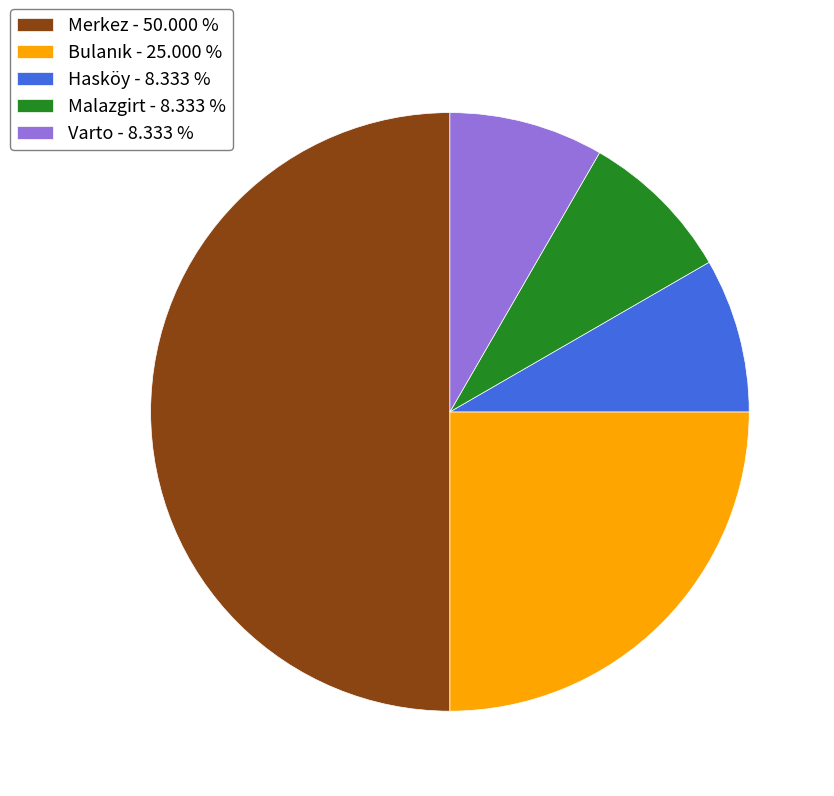

Does Hasköy - 8.333 % represent more than half of the total?

No